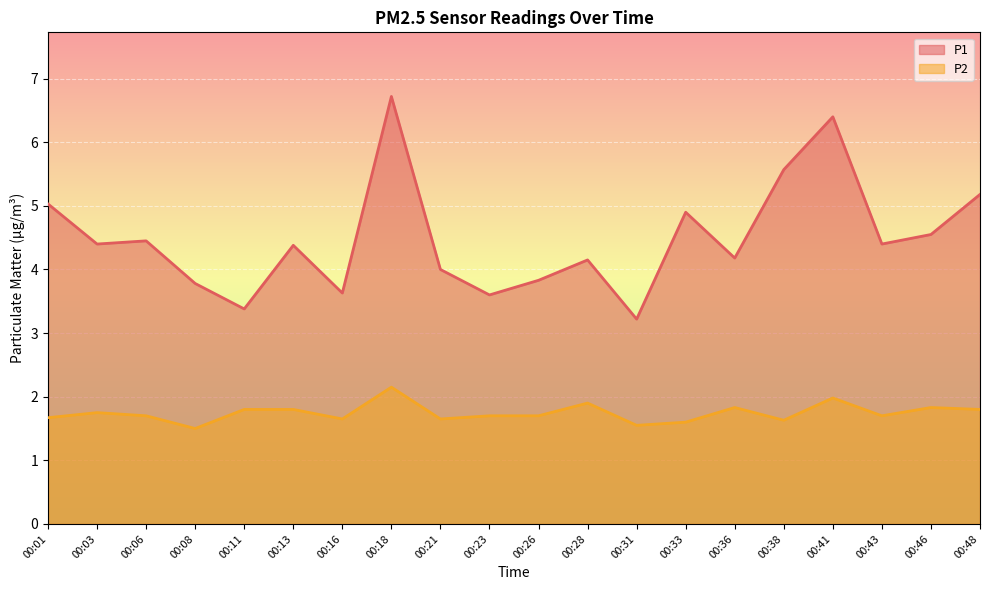

What is the difference between the maximum and minimum values in the P1 series?

3.5